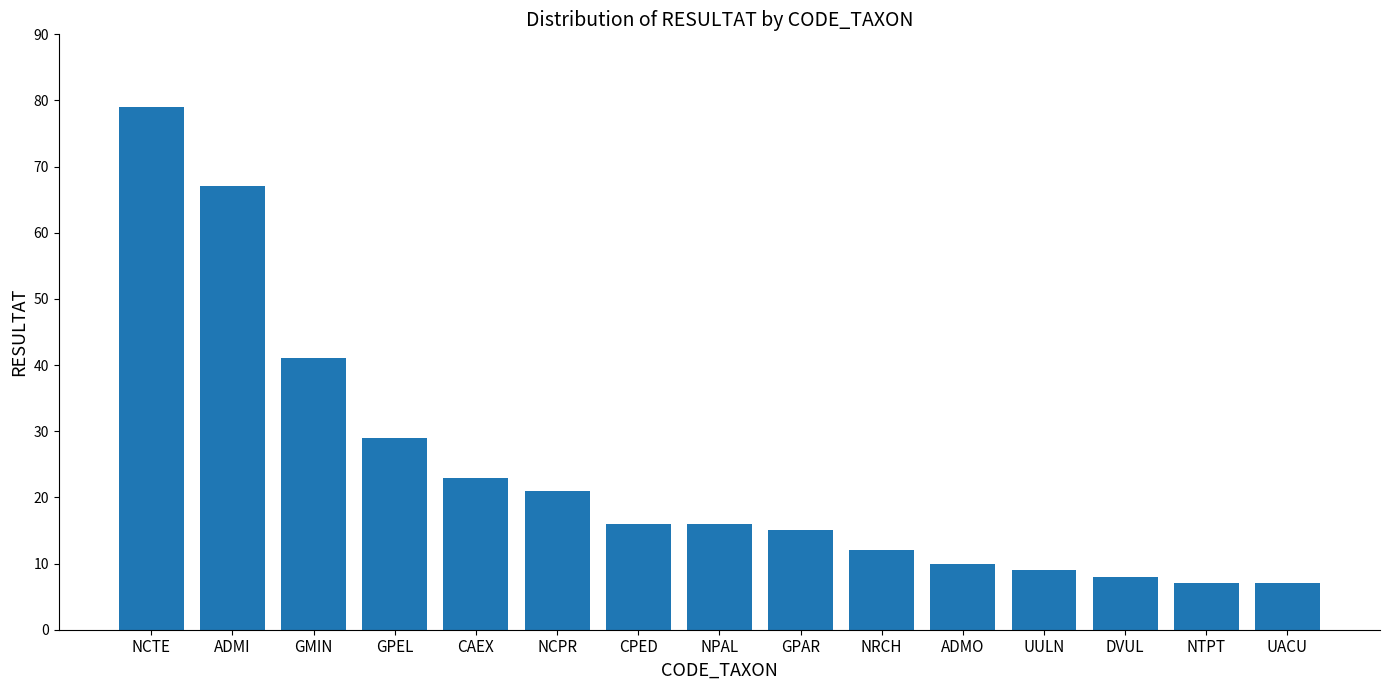

Between NPAL and NTPT, which is larger?

NPAL